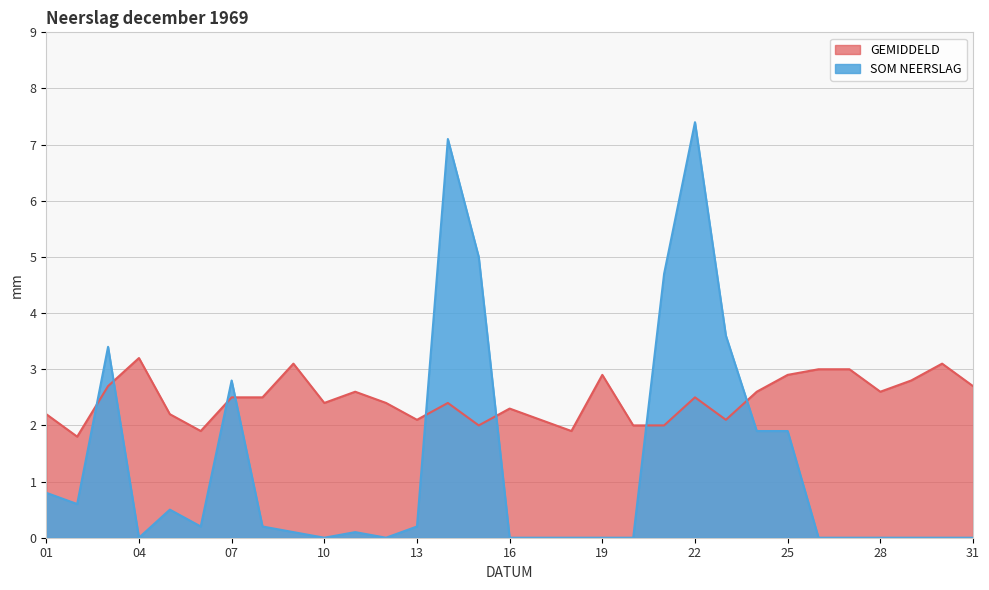

How many data points does each series have?

31